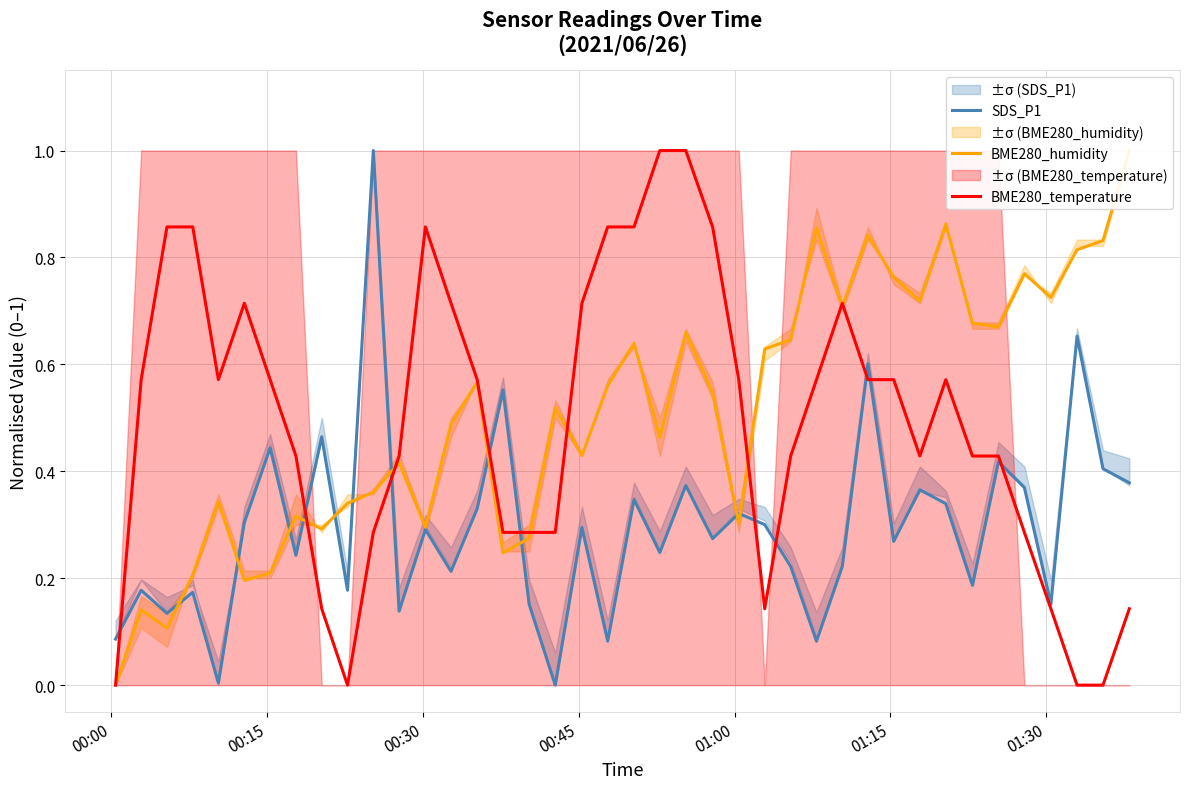

How many times do BME280_temperature and BME280_humidity cross each other?

7